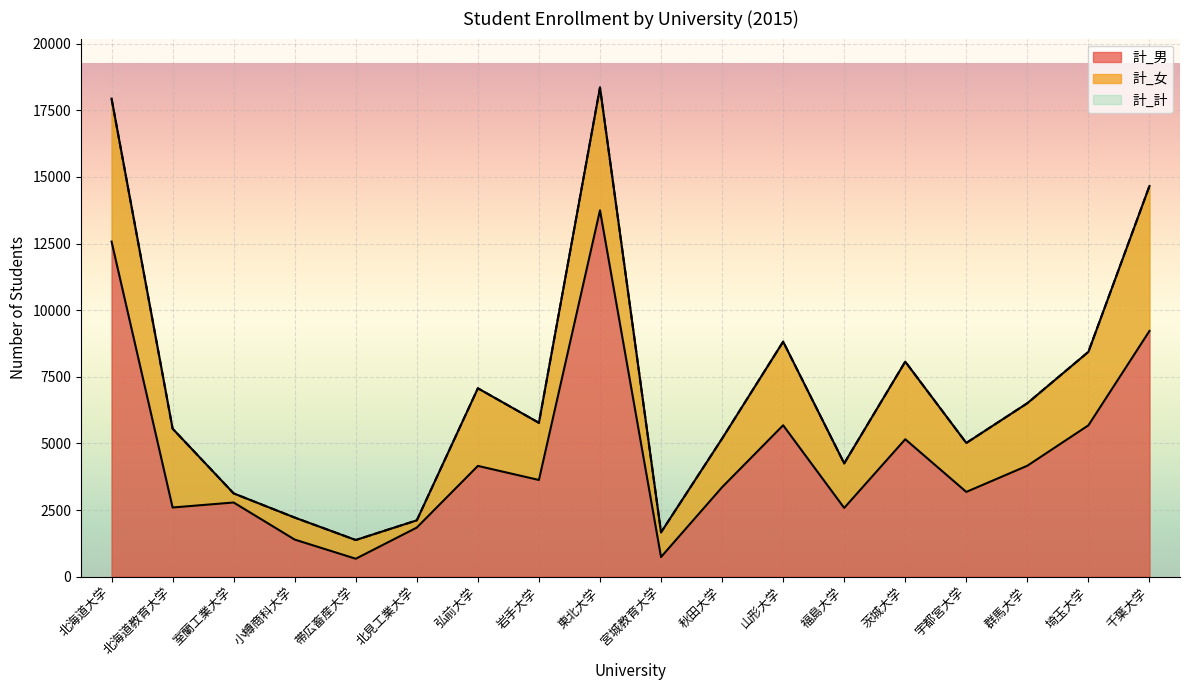

What is the highest value of the 計_男 series?

13747